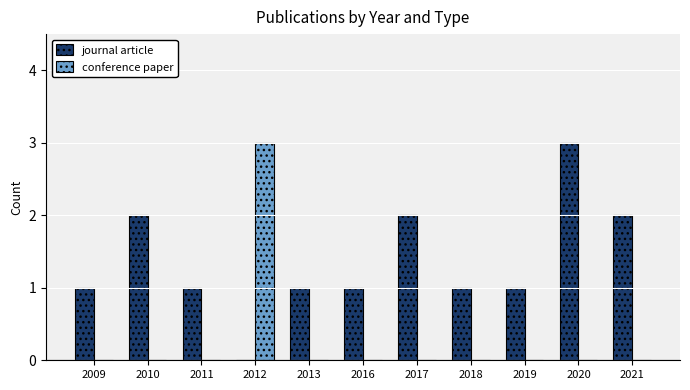

True or false: conference paper has a value of -1 at 2018.

False